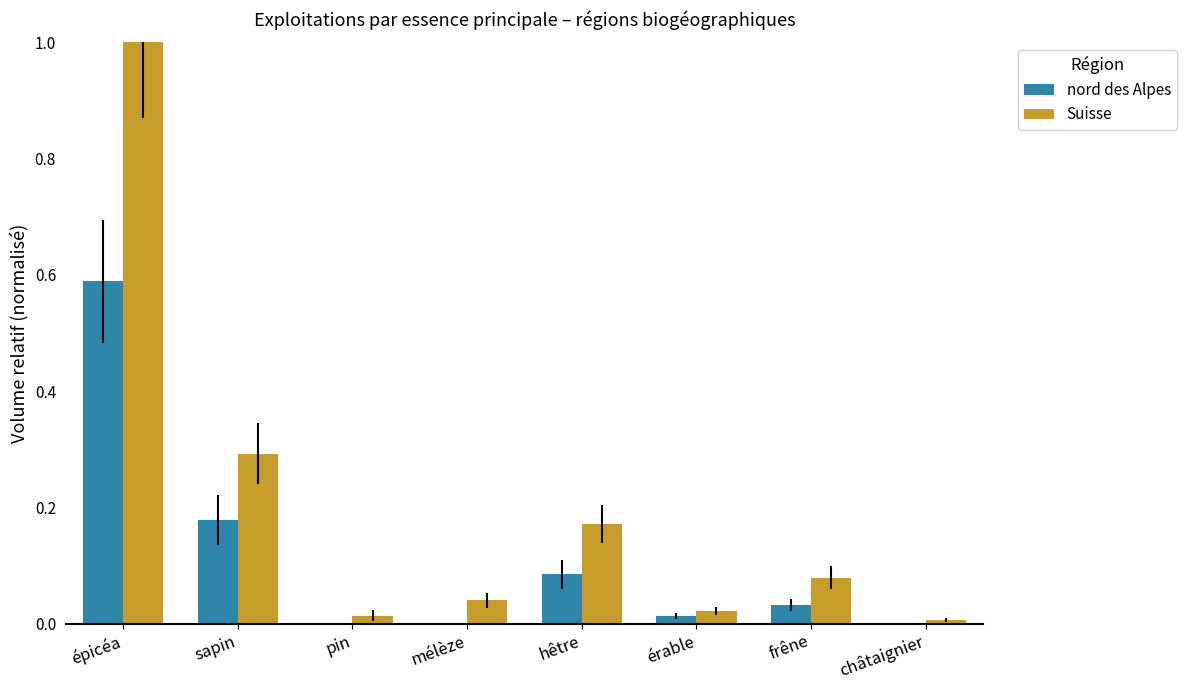

What is the maximum value shown in the chart?

1.0